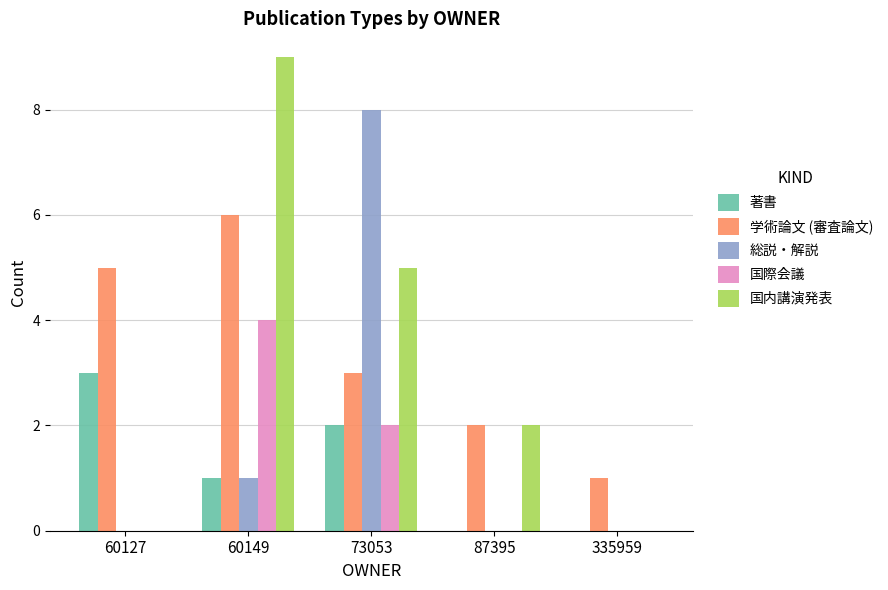

Is it true that 総説・解説 equals -3 at 87395?

False